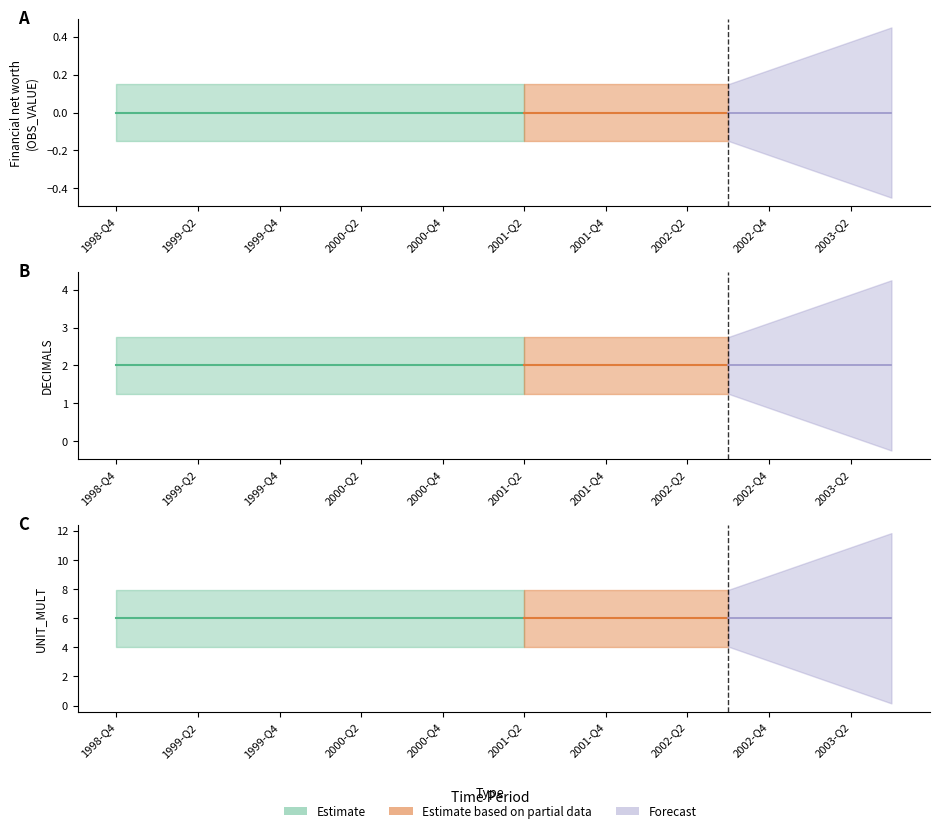

Reading right to left, extract all data points from this chart.

Financial net worth (OBS_VALUE): 2003-Q3=0	2003-Q2=0	2003-Q1=0	2002-Q4=0	2002-Q3=0	2002-Q2=0	2002-Q1=0	2001-Q4=0	2001-Q3=0	2001-Q2=0	2001-Q1=0	2000-Q4=0	2000-Q3=0	2000-Q2=0	2000-Q1=0	1999-Q4=0	1999-Q3=0	1999-Q2=0	1999-Q1=0	1998-Q4=0
DECIMALS: 2003-Q3=2	2003-Q2=2	2003-Q1=2	2002-Q4=2	2002-Q3=2	2002-Q2=2	2002-Q1=2	2001-Q4=2	2001-Q3=2	2001-Q2=2	2001-Q1=2	2000-Q4=2	2000-Q3=2	2000-Q2=2	2000-Q1=2	1999-Q4=2	1999-Q3=2	1999-Q2=2	1999-Q1=2	1998-Q4=2
UNIT_MULT: 2003-Q3=6	2003-Q2=6	2003-Q1=6	2002-Q4=6	2002-Q3=6	2002-Q2=6	2002-Q1=6	2001-Q4=6	2001-Q3=6	2001-Q2=6	2001-Q1=6	2000-Q4=6	2000-Q3=6	2000-Q2=6	2000-Q1=6	1999-Q4=6	1999-Q3=6	1999-Q2=6	1999-Q1=6	1998-Q4=6